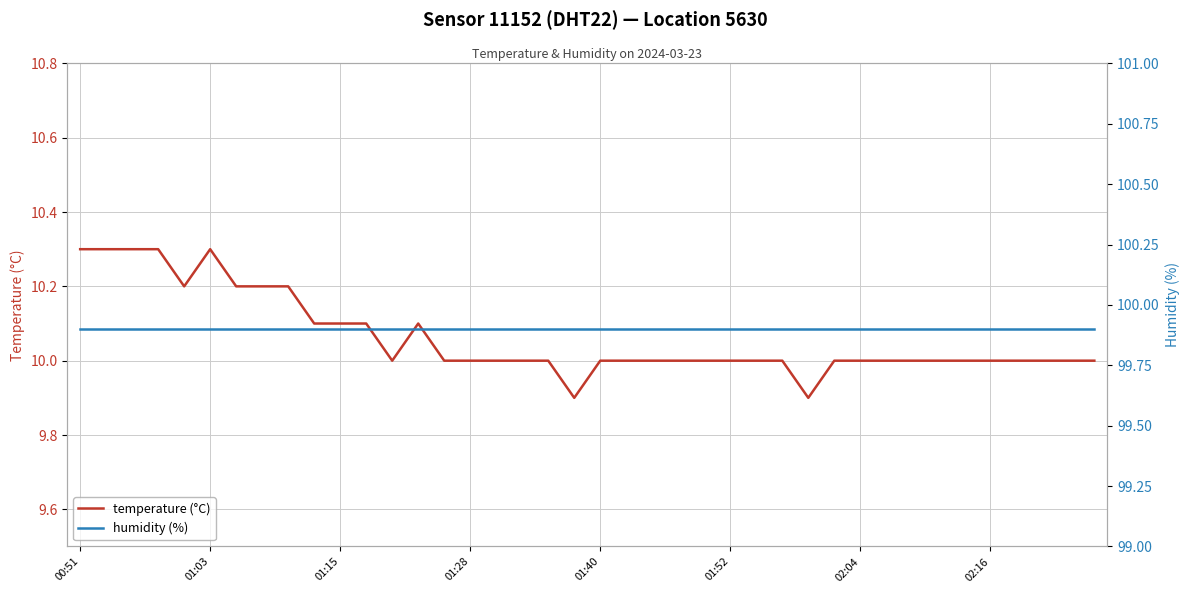

True or false: temperature (°C) and humidity (%) cross at least once.

False